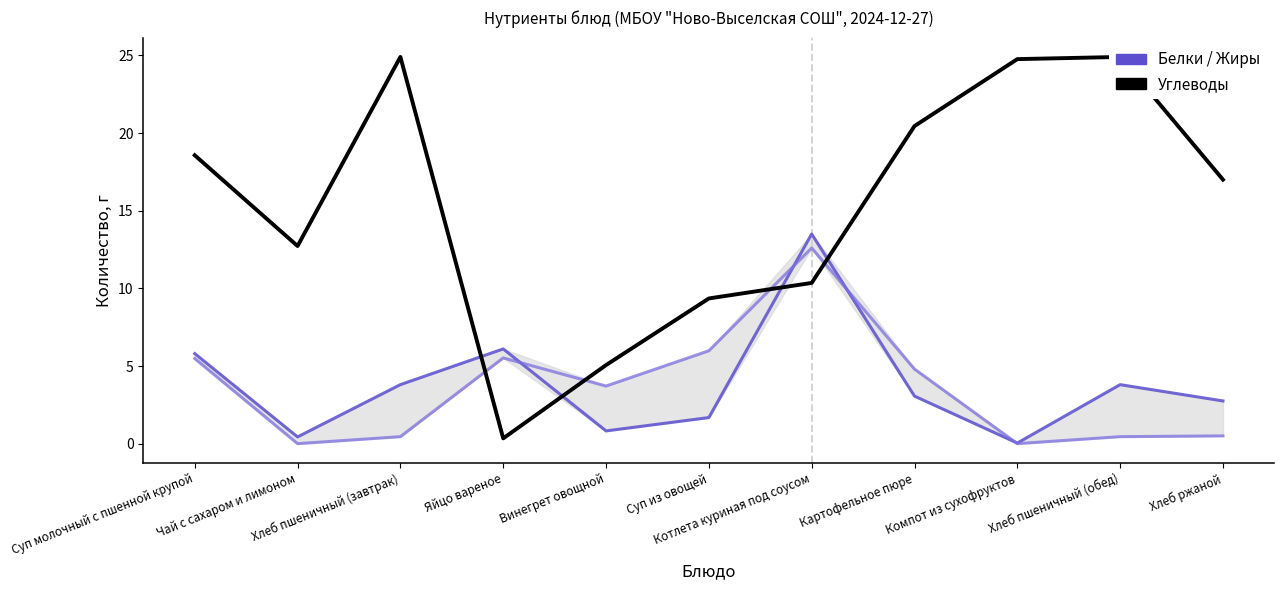

What position from the left is Котлета куриная под соусом?

7